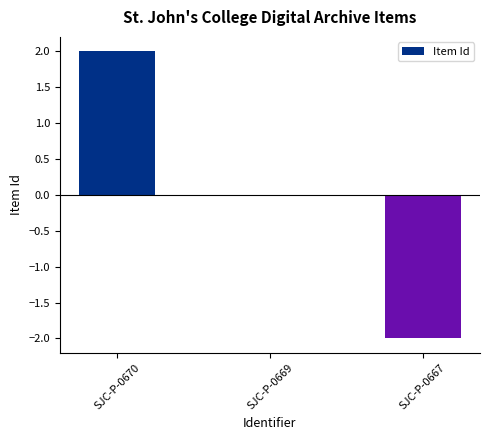

Which category has the highest value across all series?

SJC-P-0670